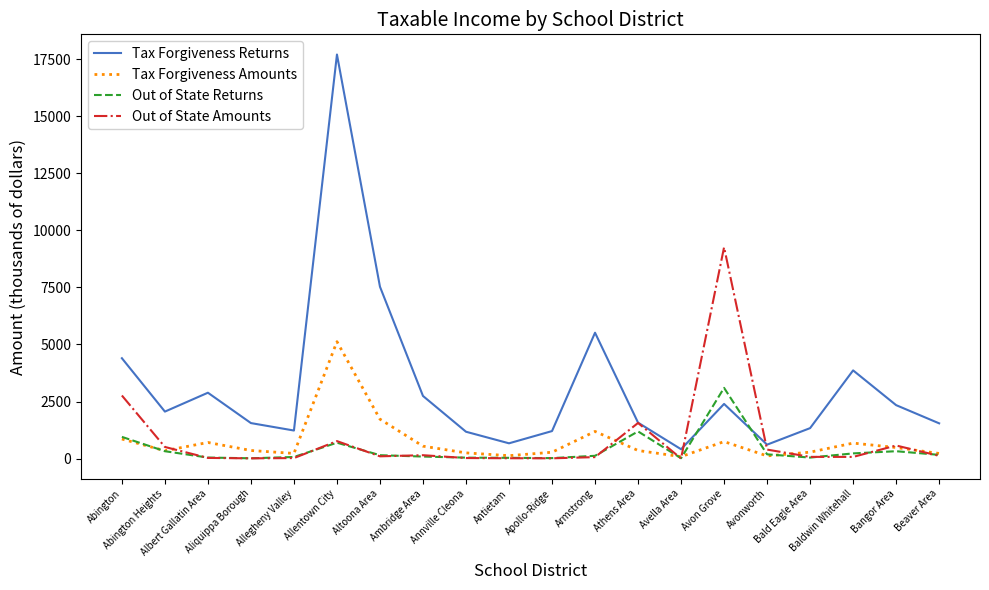

What is the sum of the Out of State Amounts values at Armstrong and Abington Heights?

573